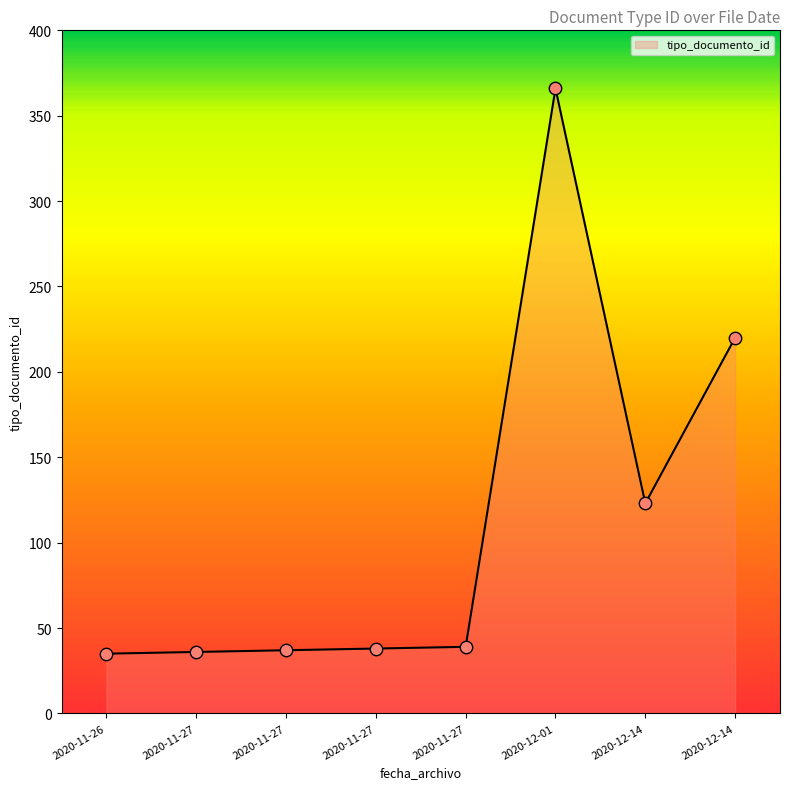

What is the change in value from 2020-11-26 to 2020-11-27?

+3